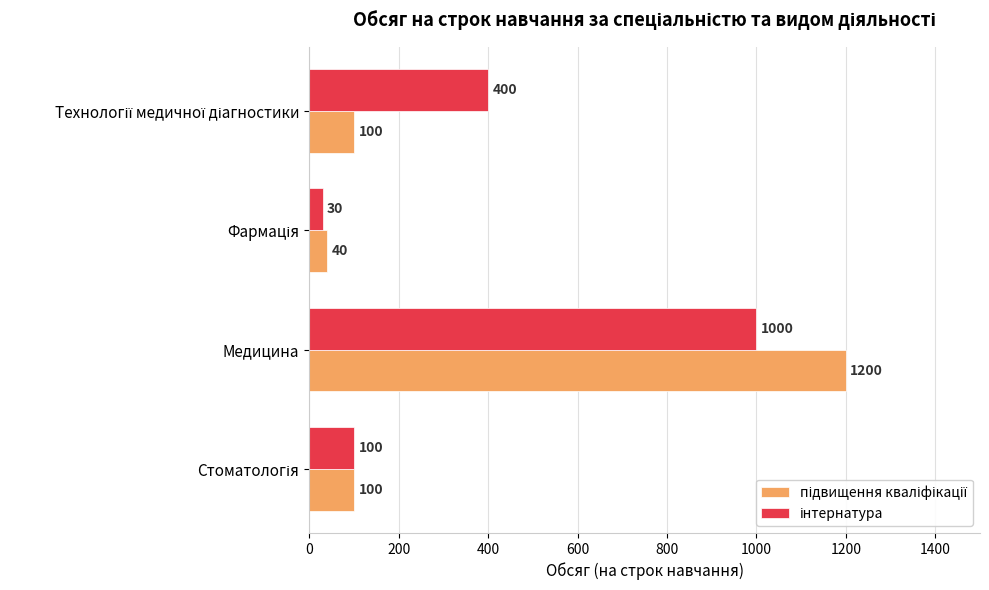

At which category is the sum across all series the highest?

Медицина